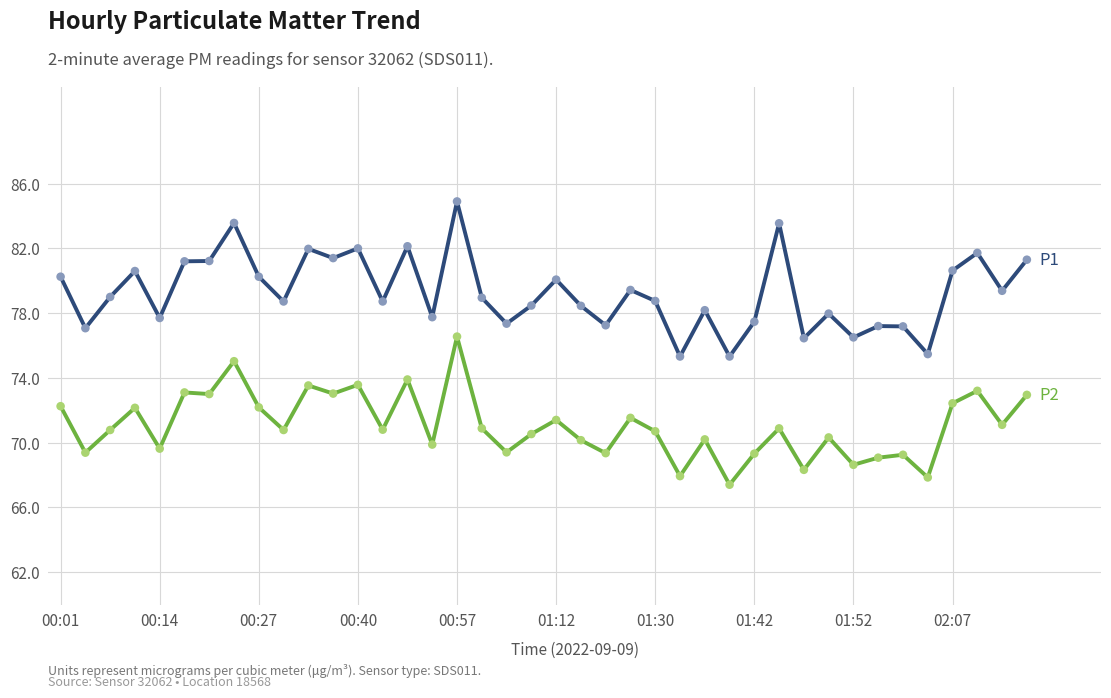

What is the maximum value shown in the chart?

84.9